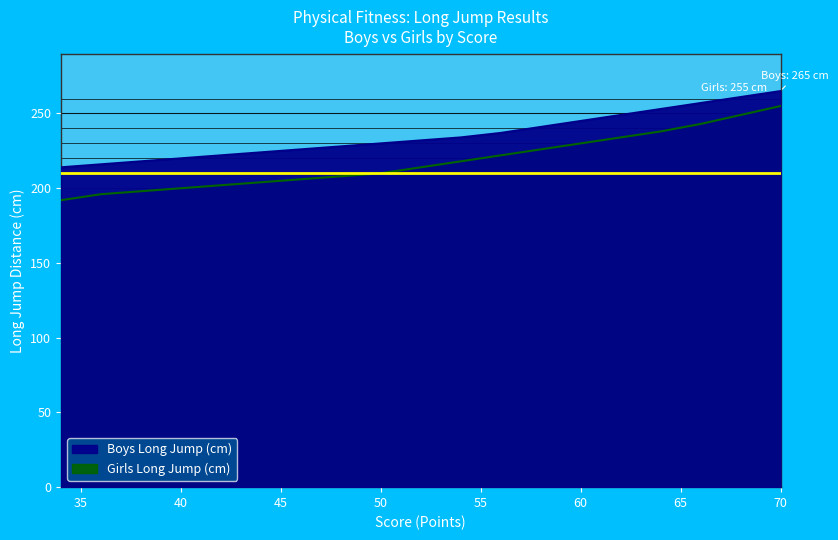

Between 70 and 62, which series saw the biggest shift?

Girls Long Jump (cm)